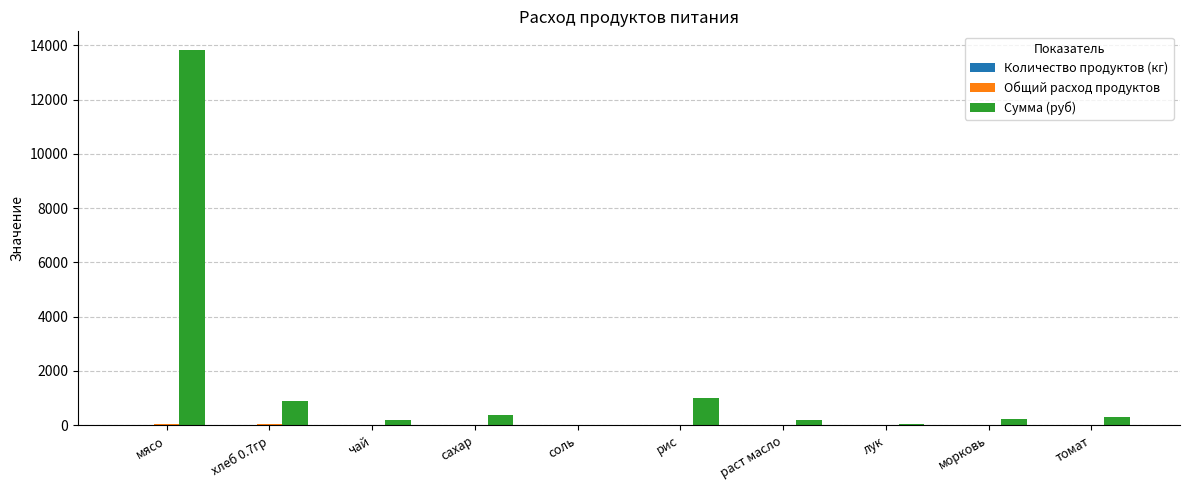

Which series has the widest spread of values?

Сумма (руб)